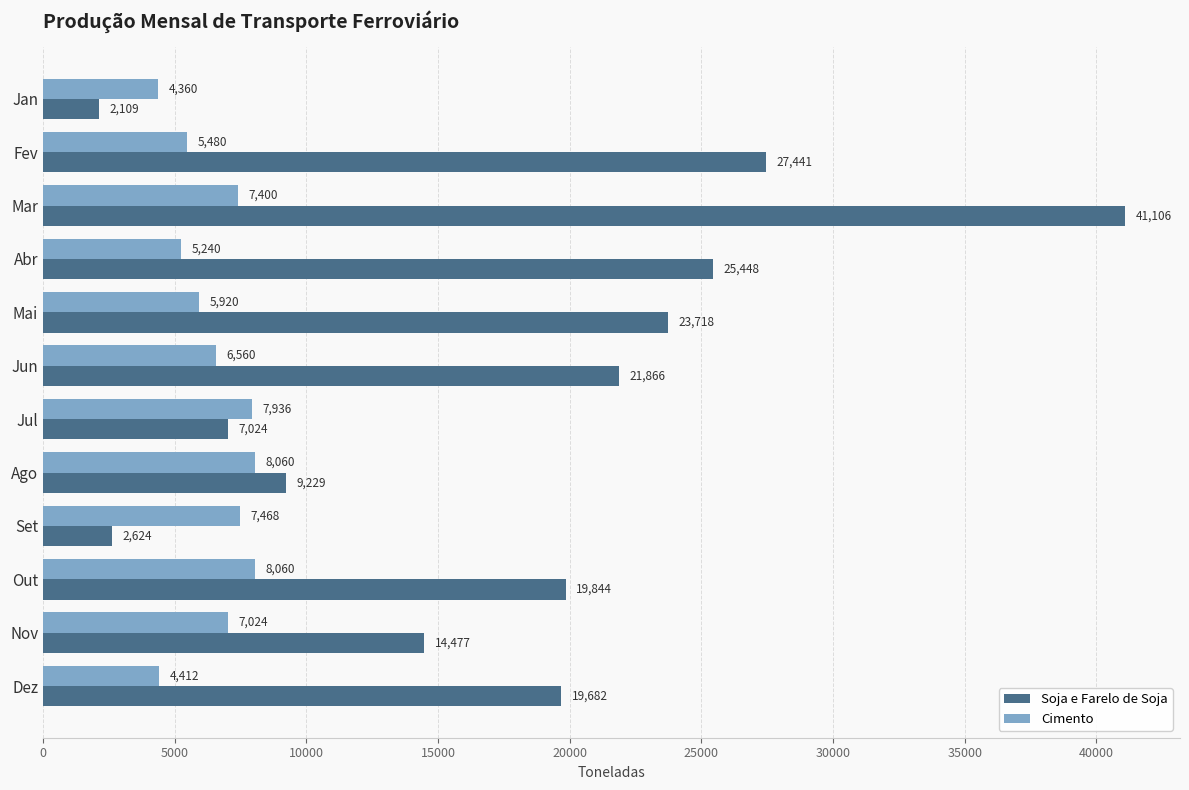

List the series in order of their overall mean, lowest first.

Cimento, Soja e Farelo de Soja